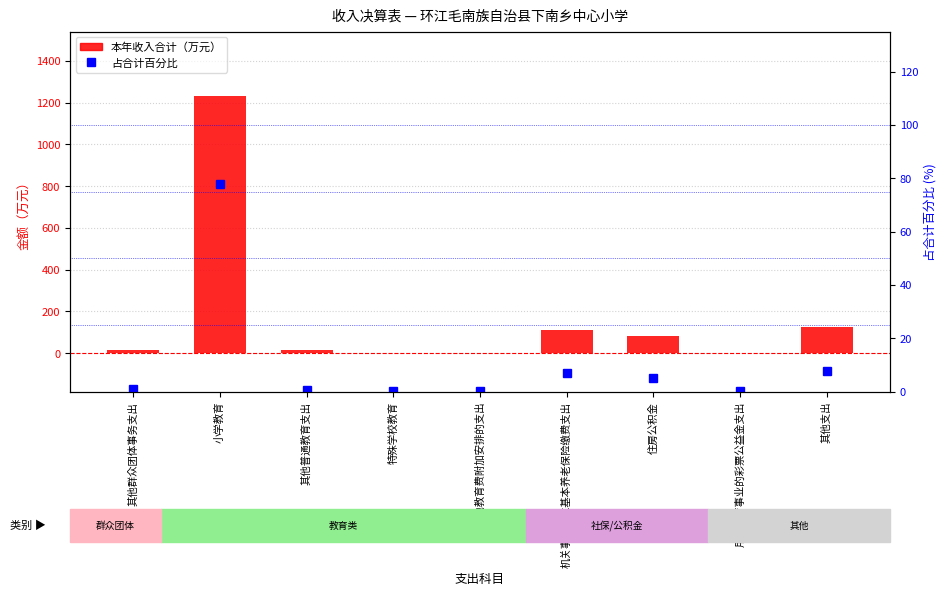

What is the smallest value displayed?

0.1